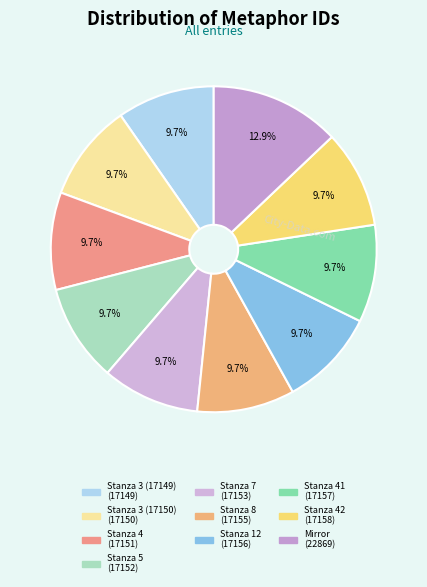

How many segments does this pie chart have?

10